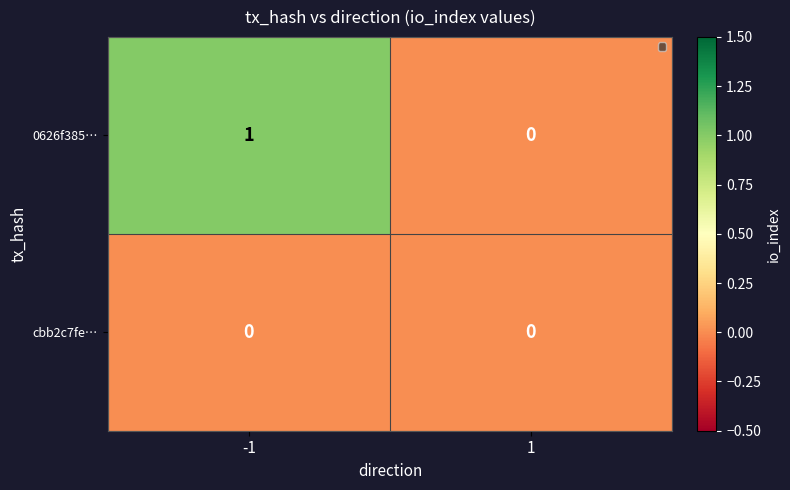

Reading left to right, list all the values displayed in this chart.

0626f385…: 1	0
cbb2c7fe…: 0	0